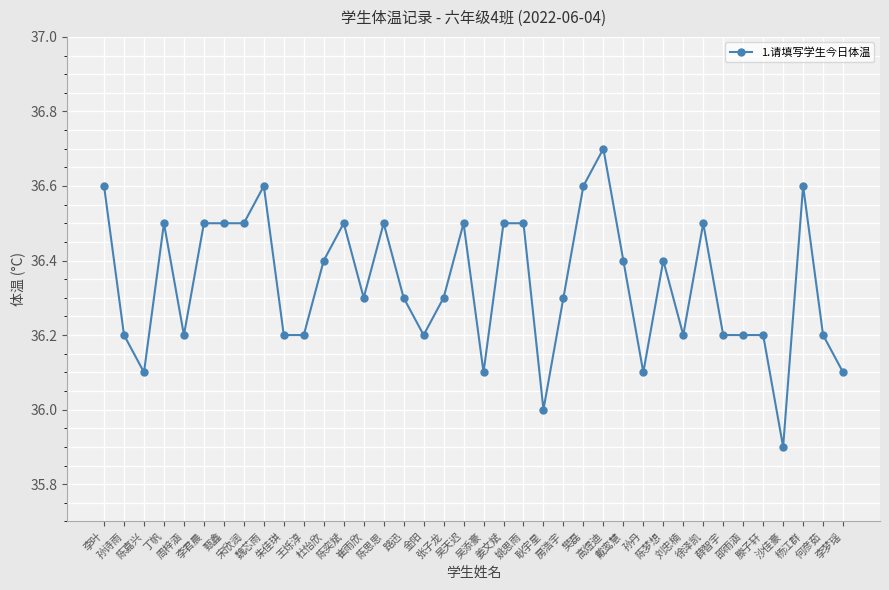

At which category does the data reach its first local peak?

丁帆